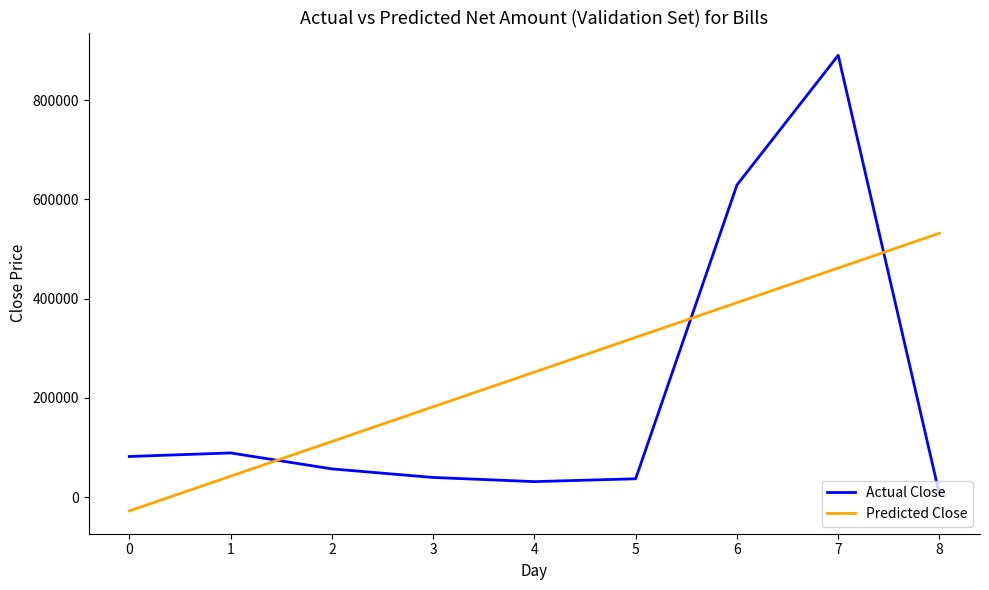

How many interior local valleys does the Actual Close series have?

1